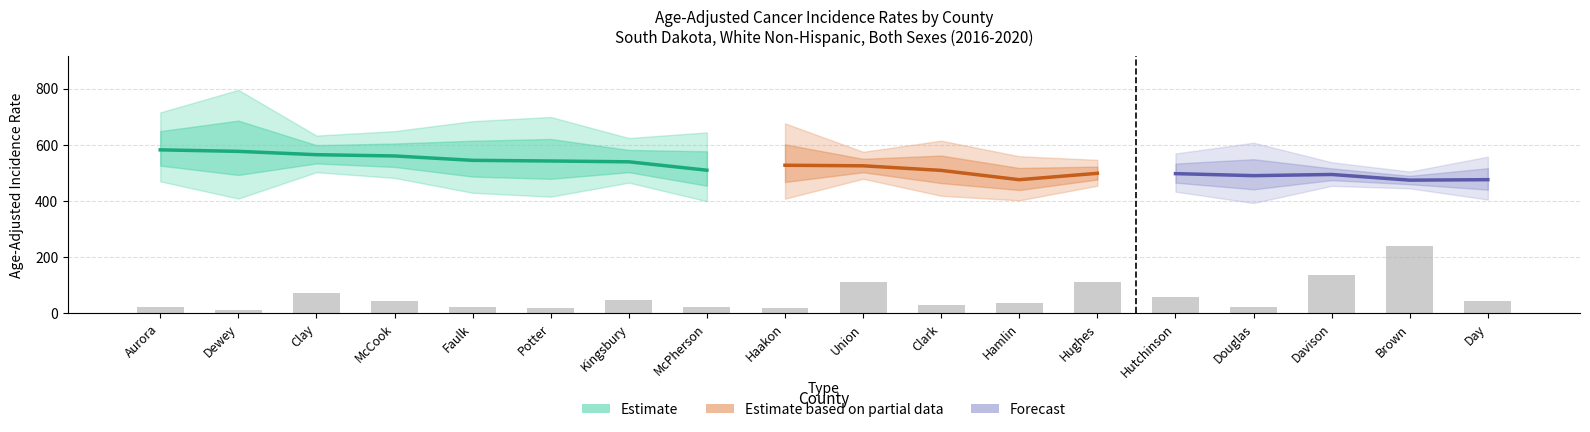

Rank the categories by Upper CI value from highest to lowest.

Dewey, Aurora, Potter, Faulk, Haakon, McCook, McPherson, Clay, Kingsbury, Clark, Douglas, Union, Hutchinson, Hamlin, Day, Hughes, Davison, Brown